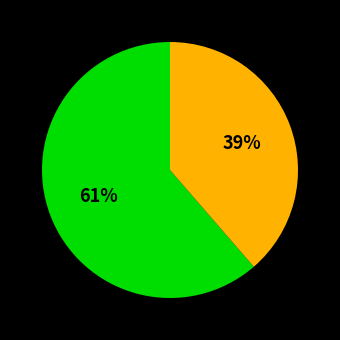

Count the number of slices in the pie.

2